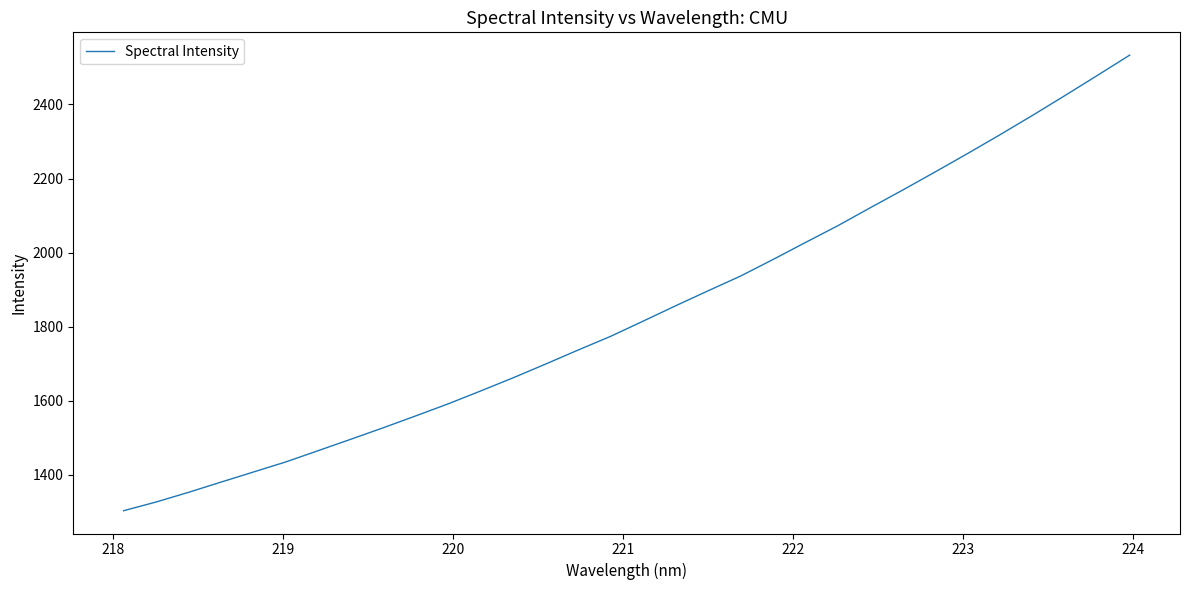

What is the difference between the maximum and second lowest values?

1206.8